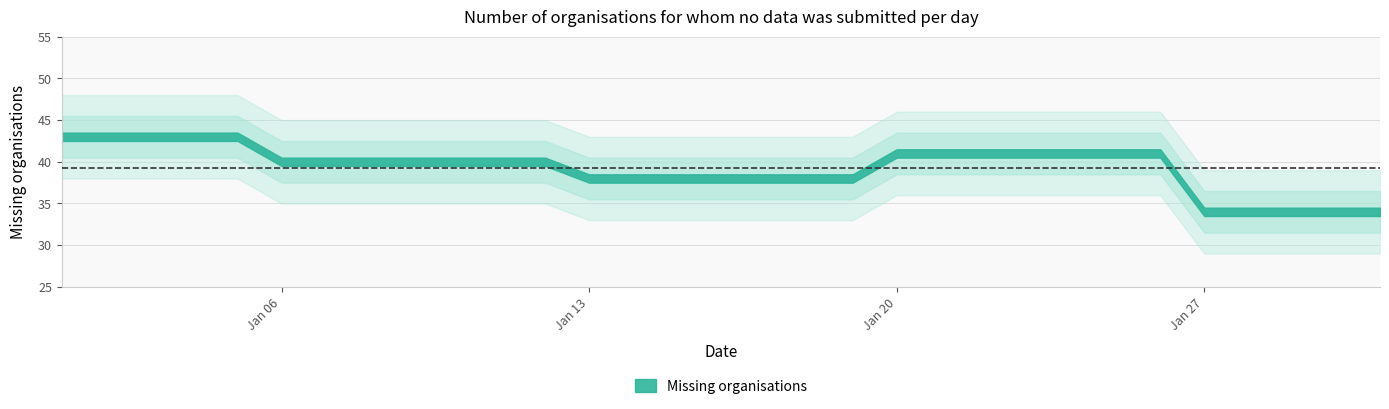

What is the difference between the maximum and second lowest values?

9